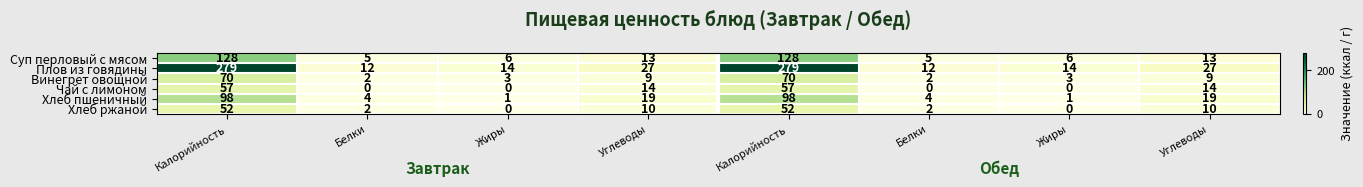

How many values in the Хлеб пшеничный series are below 19?

4